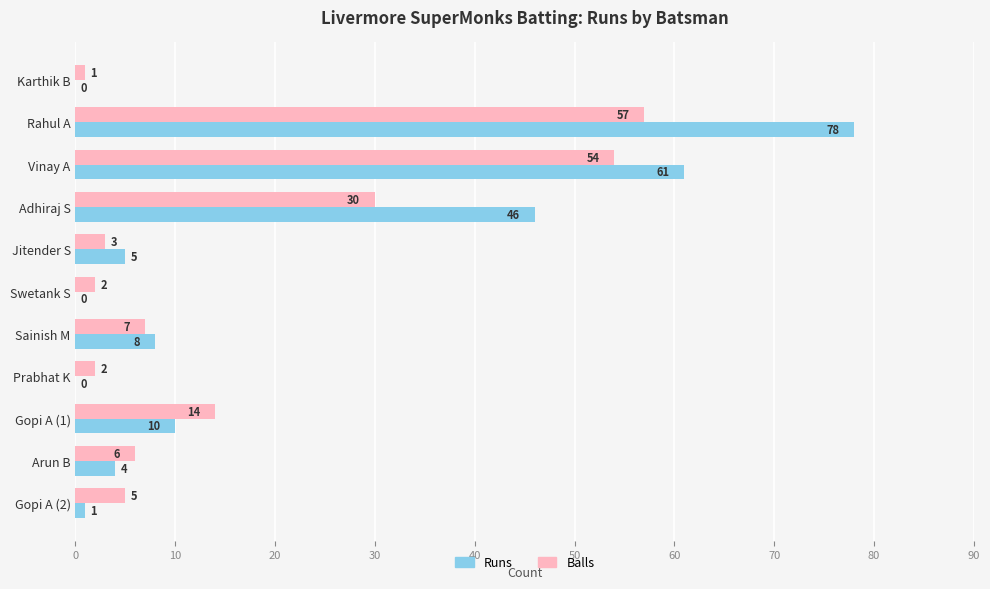

What is the approximate value of Runs at Jitender S?

5